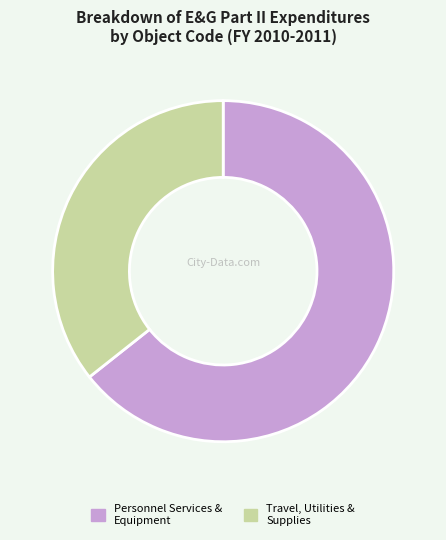

Is it true that Personnel Services & Equipment is 55% of the pie?

False